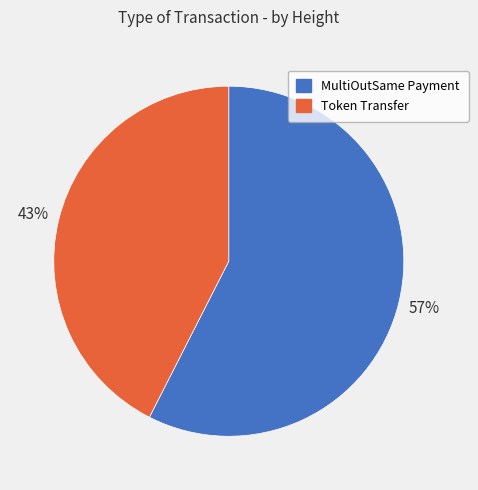

Do Token Transfer and MultiOutSame Payment together represent more than half of the pie?

Yes